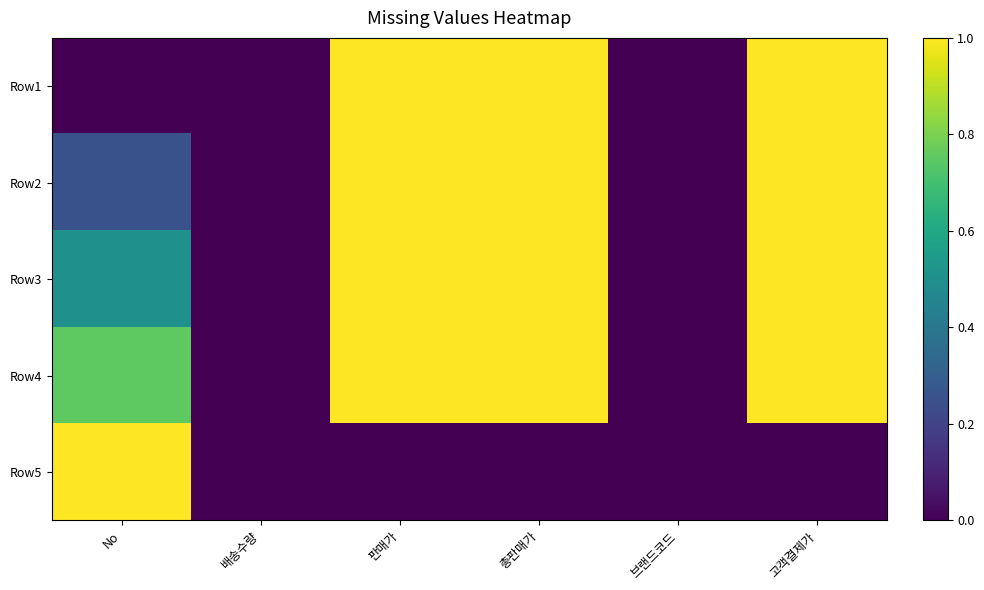

Reading right to left, what are all the values shown in this chart?

Row1: 고객결제가=1.0	브랜드코드=0.0	총판매가=1.0	판매가=1.0	배송수량=0.0	No=0.0
Row2: 고객결제가=1.0	브랜드코드=0.0	총판매가=1.0	판매가=1.0	배송수량=0.0	No=0.2
Row3: 고객결제가=1.0	브랜드코드=0.0	총판매가=1.0	판매가=1.0	배송수량=0.0	No=0.5
Row4: 고객결제가=1.0	브랜드코드=0.0	총판매가=1.0	판매가=1.0	배송수량=0.0	No=0.8
Row5: 고객결제가=0.0	브랜드코드=0.0	총판매가=0.0	판매가=0.0	배송수량=0.0	No=1.0